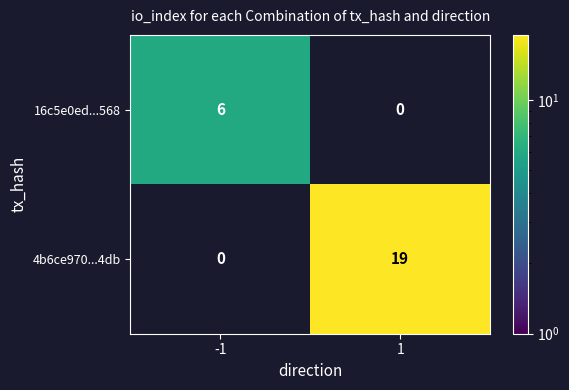

List the series in order of their overall mean, lowest first.

16c5e0ed...568, 4b6ce970...4db